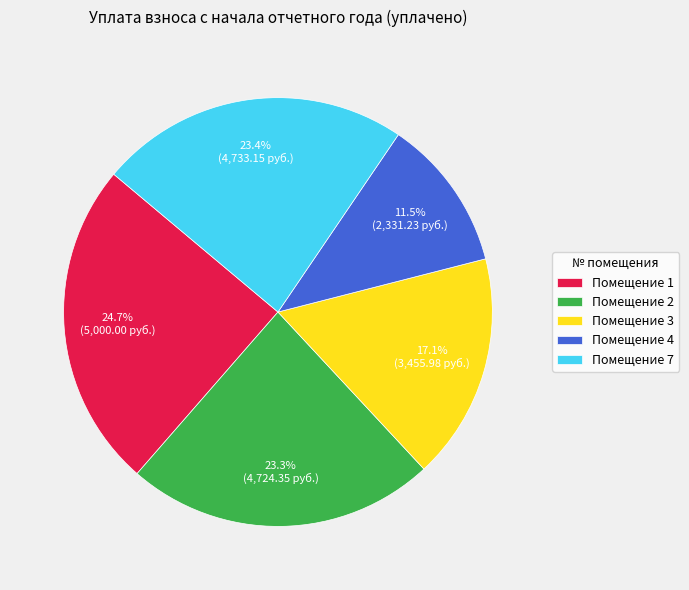

Count the number of slices in the pie.

5